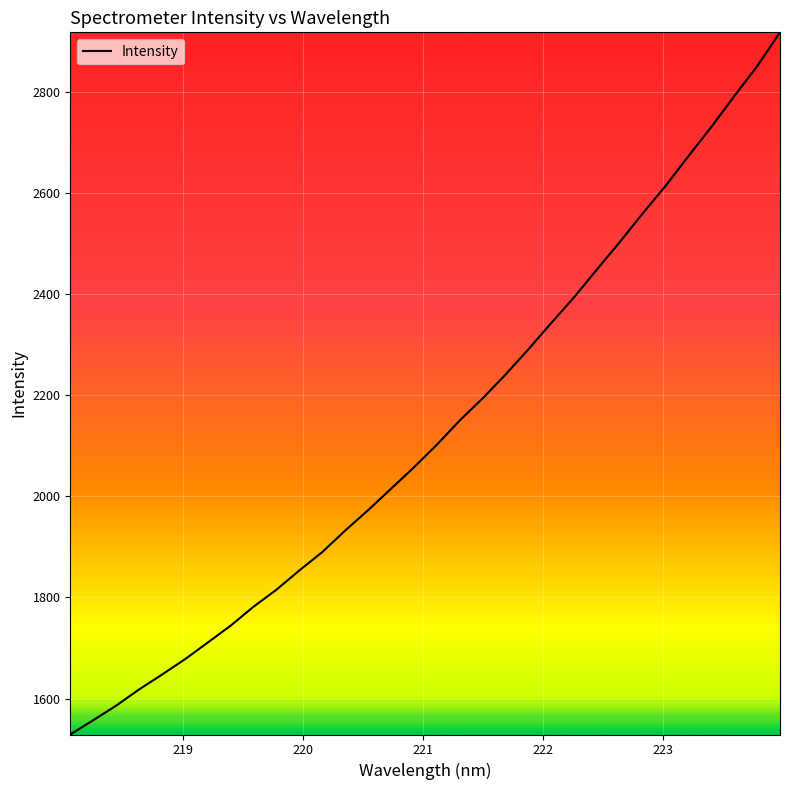

What is the maximum value shown in the chart?

2917.7